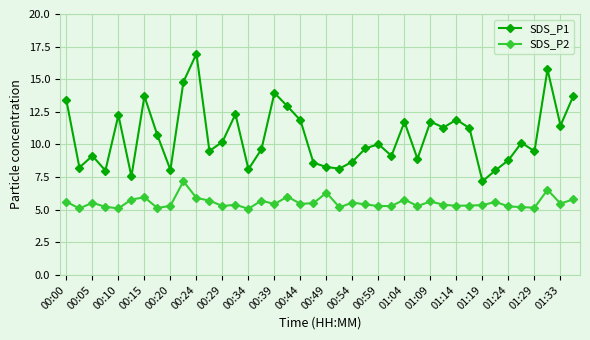

How many series are shown in this chart?

2